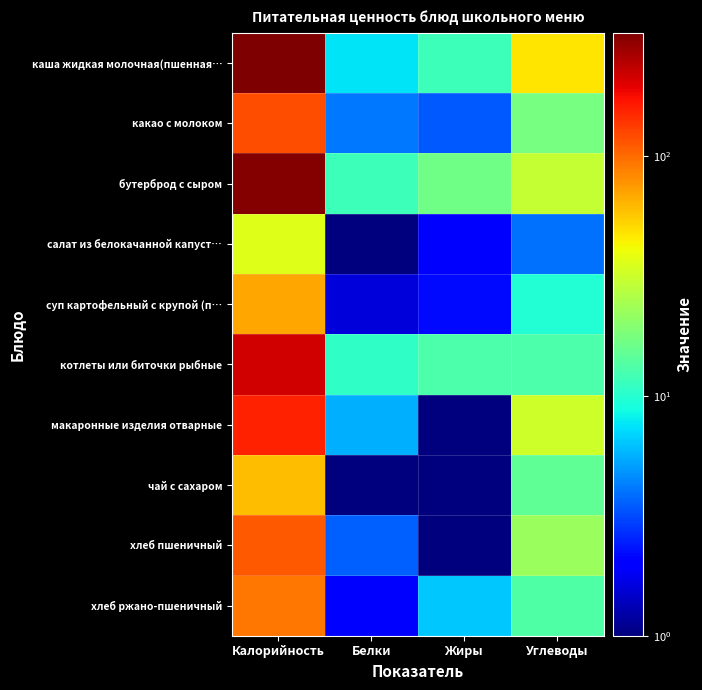

What is the difference between the highest and lowest values at Жиры?

16.6